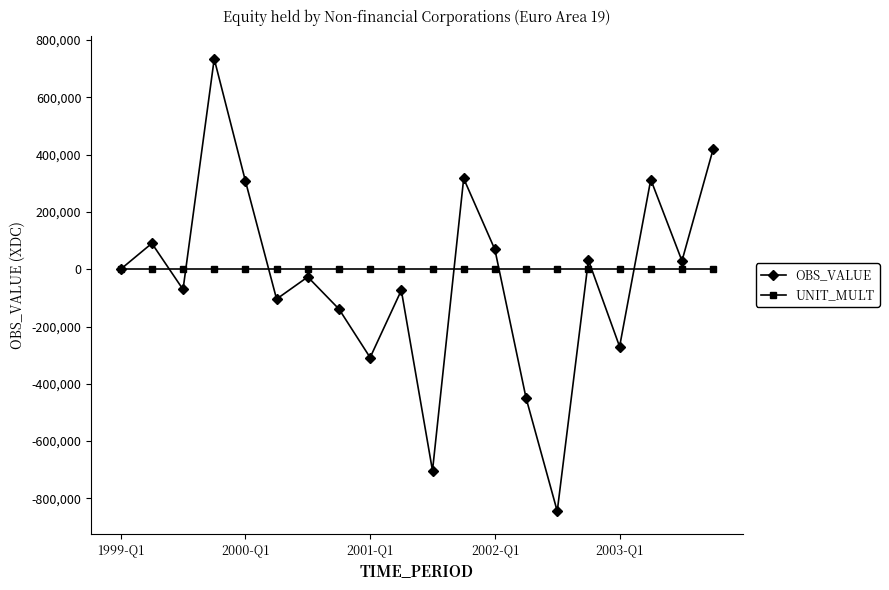

What is the greatest value displayed?

734023.6